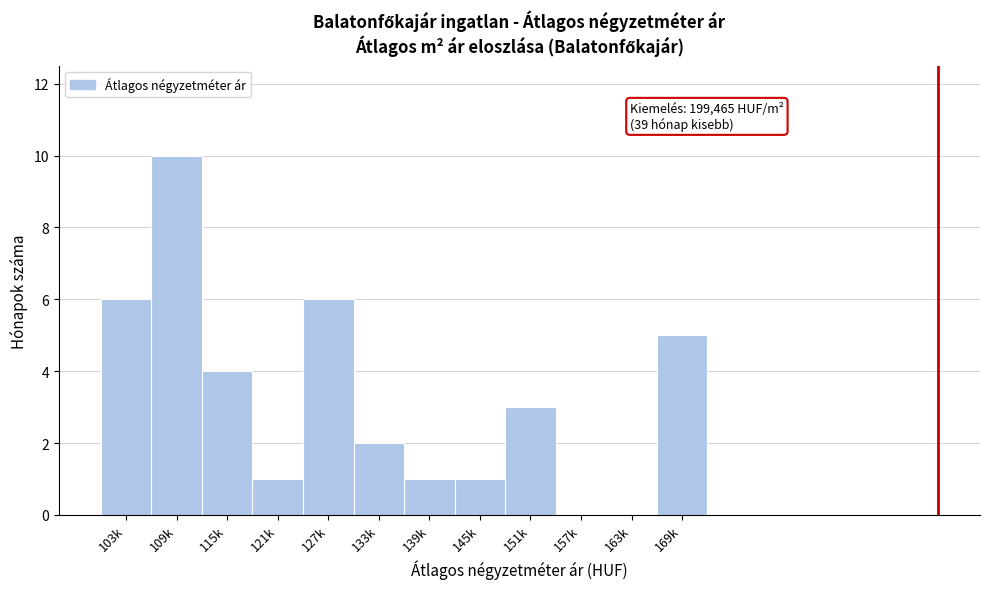

Reading left to right, extract all data points from this chart.

103k=6	109k=10	115k=4	121k=1	127k=6	133k=2	139k=1	145k=1	151k=3	157k=0	163k=0	169k=5